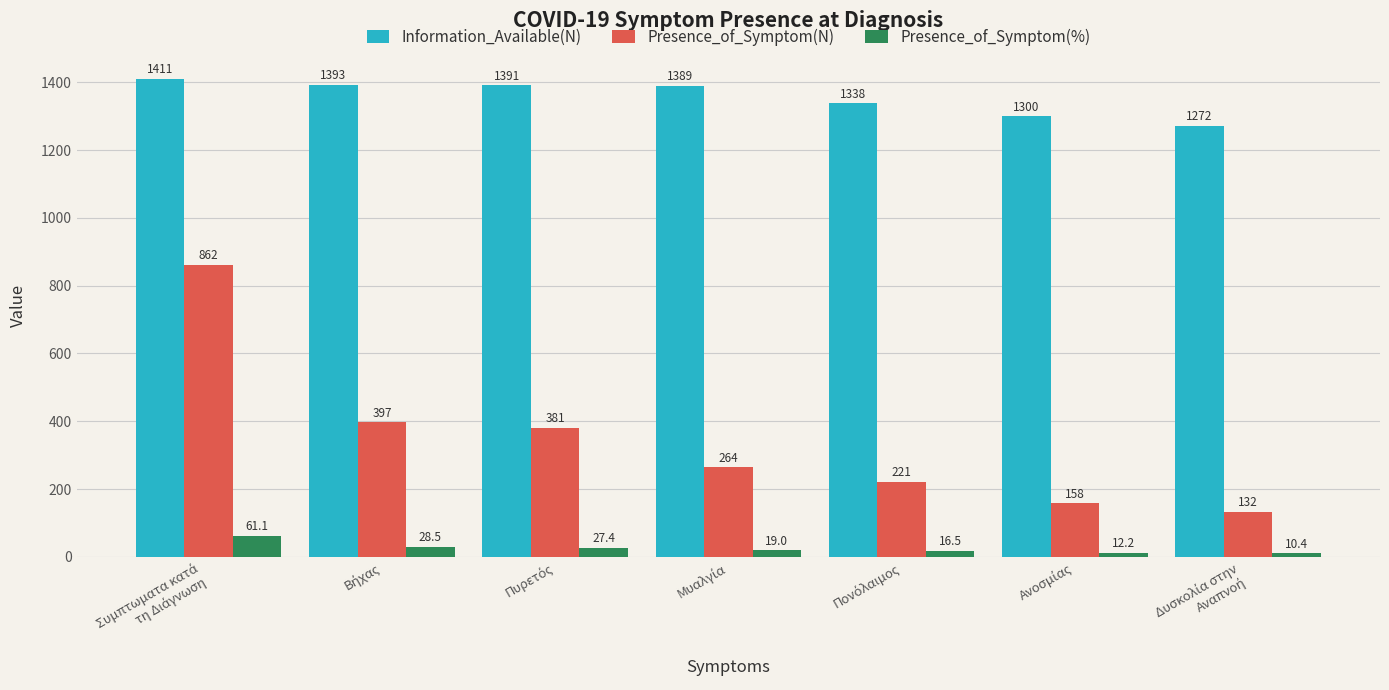

What is the difference between the second highest and minimum values in the Information_Available(N) series?

121.0